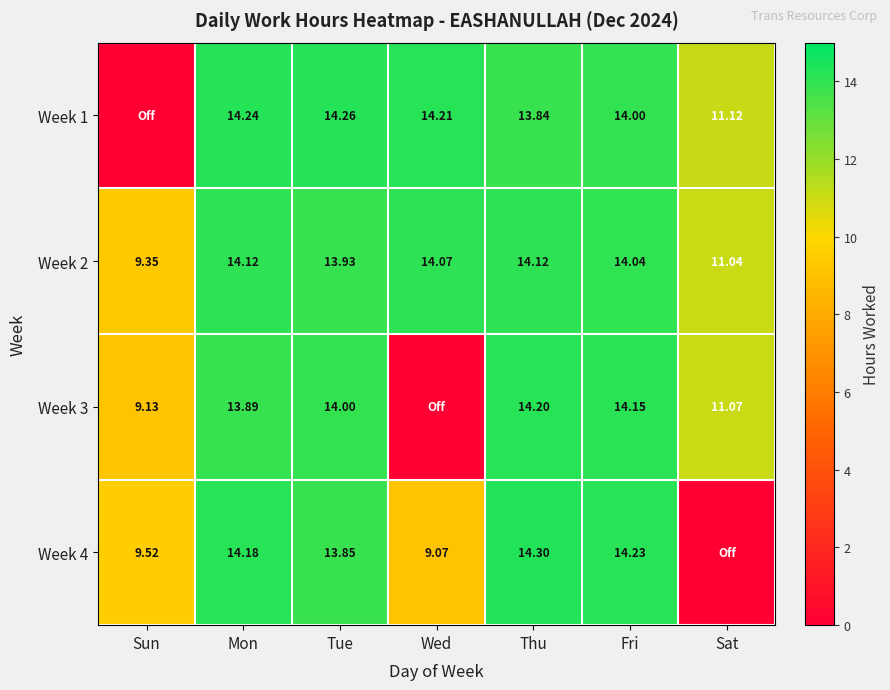

Which series changed the most between Thu and Fri?

Week 1